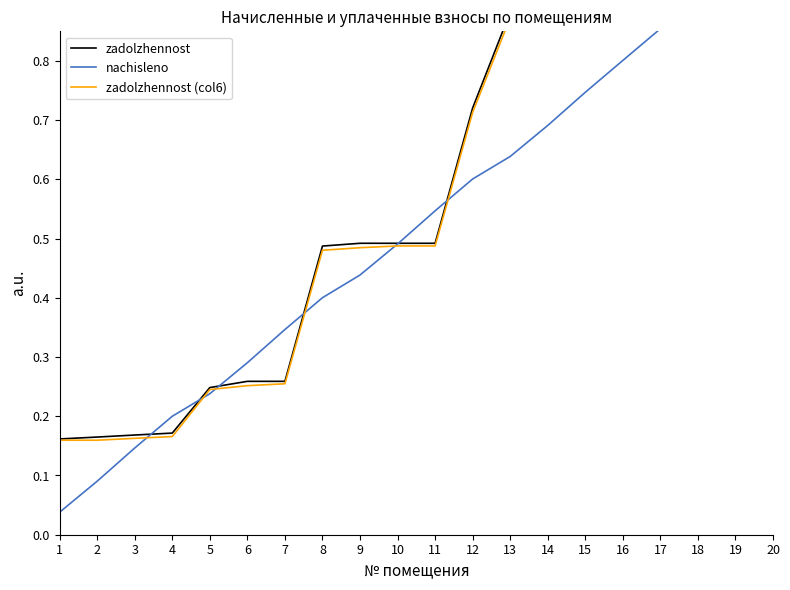

What is the value of the nachisleno point at the 7th from the left?

0.3